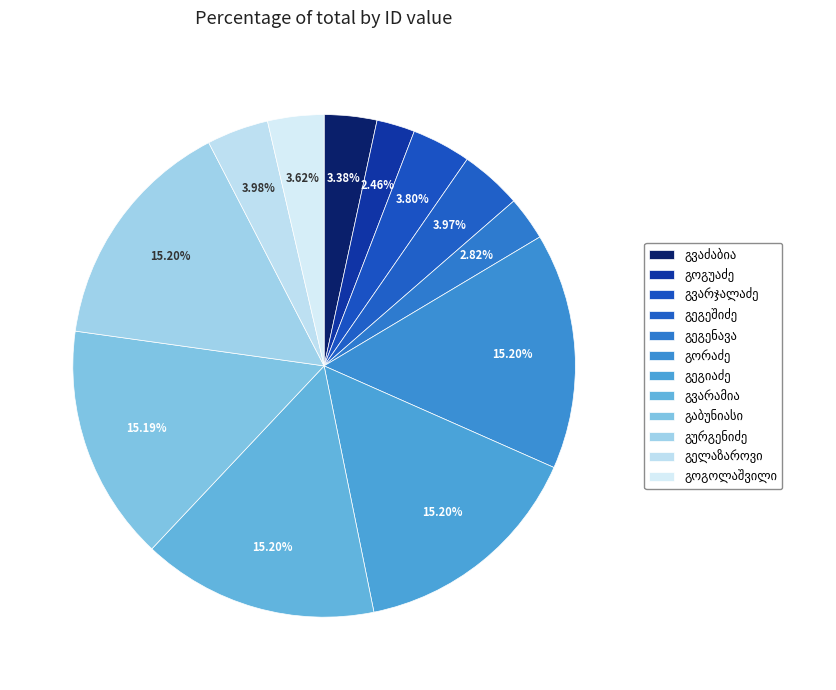

How many segments does this pie chart have?

12